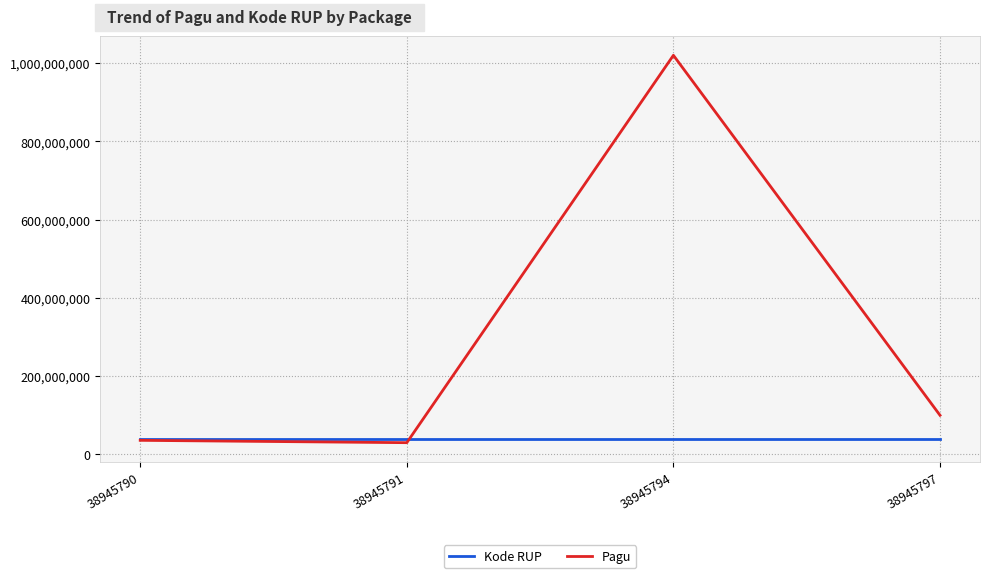

Count the number of data series in this chart.

2